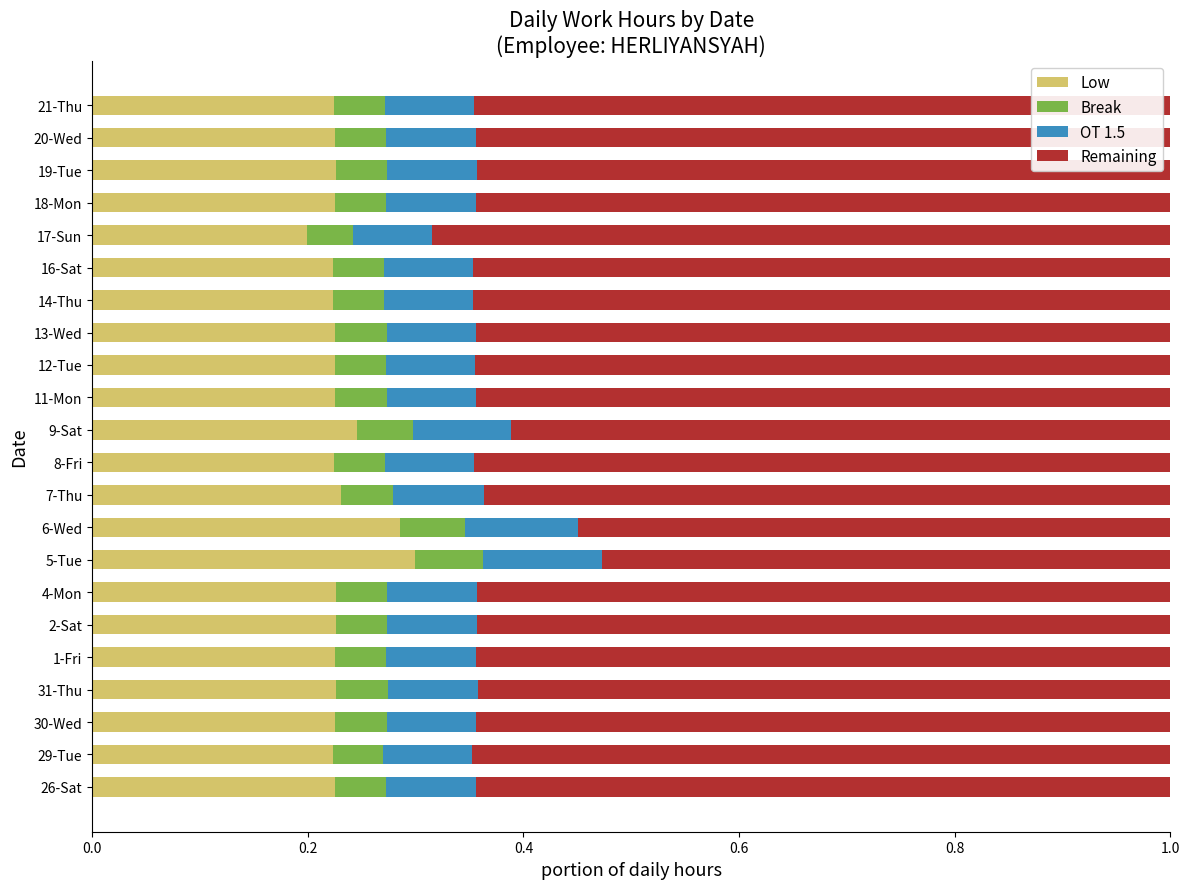

Where is Low nearest to the value 0?

17-Sun